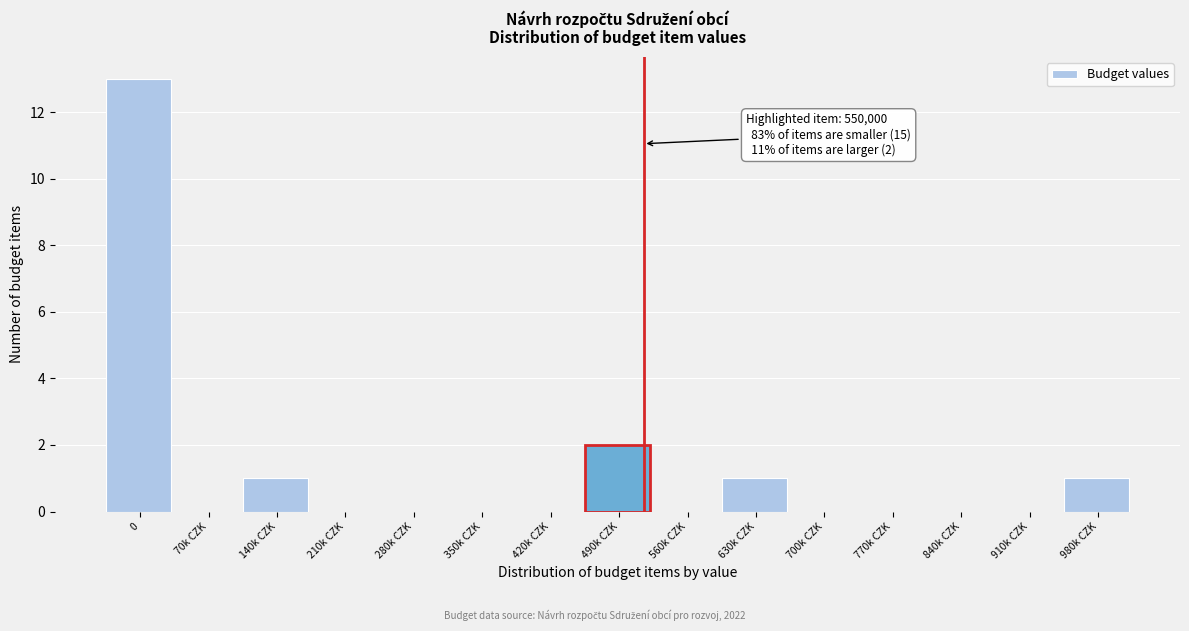

Reading left to right, extract all data points from this chart.

0=13	70k CZK=0	140k CZK=1	210k CZK=0	280k CZK=0	350k CZK=0	420k CZK=0	490k CZK=2	560k CZK=0	630k CZK=1	700k CZK=0	770k CZK=0	840k CZK=0	910k CZK=0	980k CZK=1